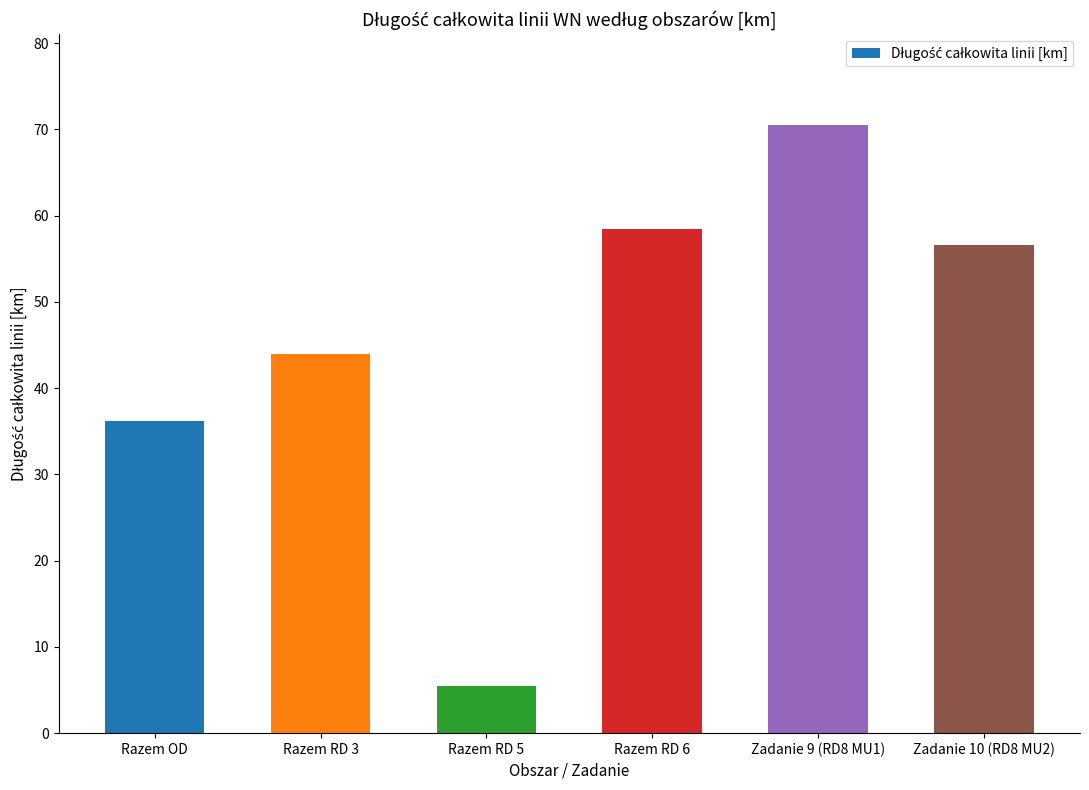

Reading left to right, transcribe all the data shown in this chart.

36.1	44.0	5.5	58.5	70.5	56.6